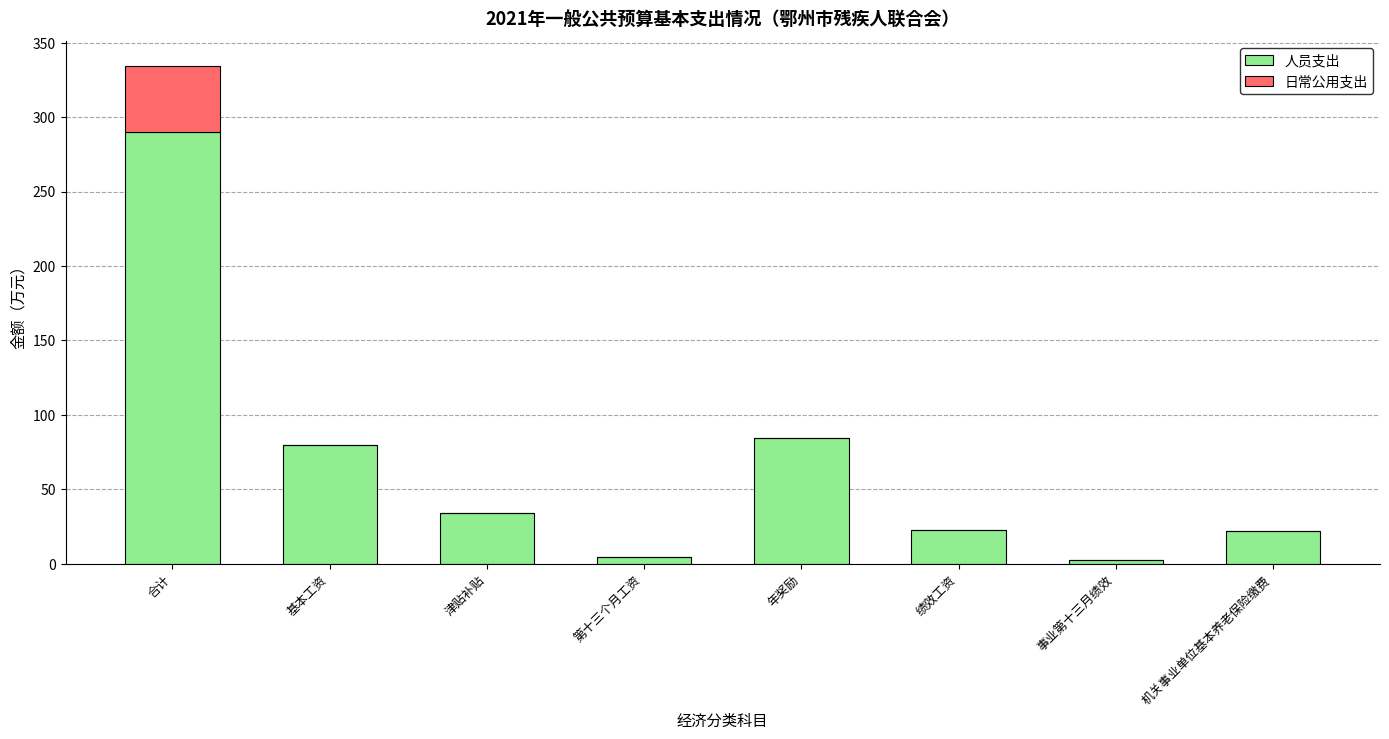

Is it true that 人员支出 equals 11.5 at 津贴补贴?

False